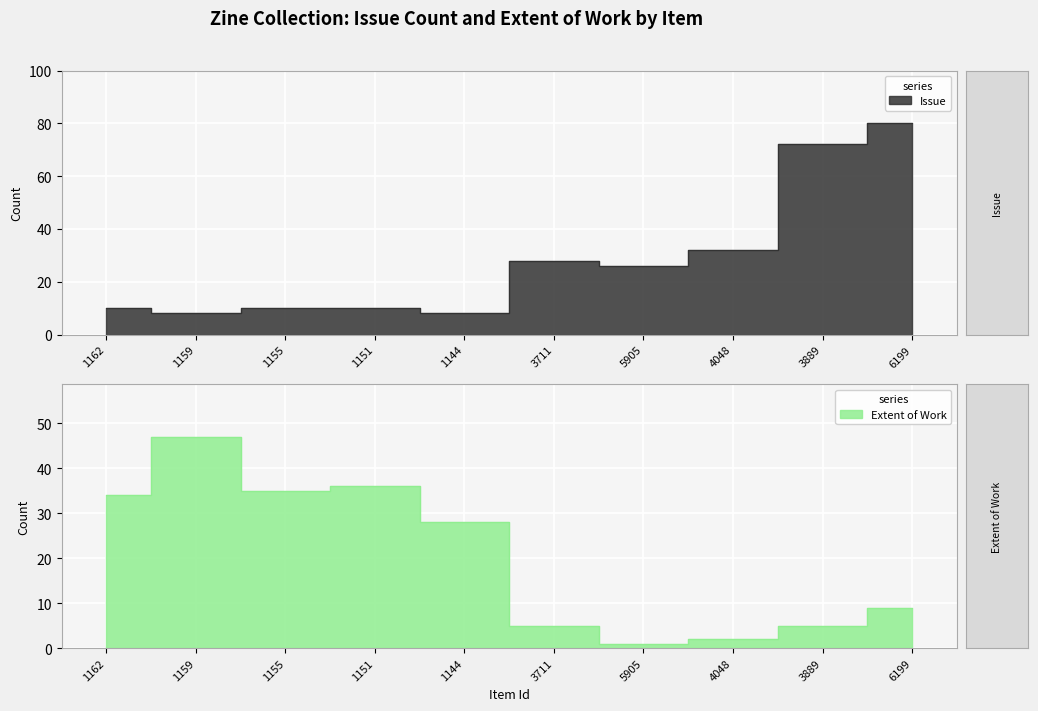

At 4048, list the series in order from largest to smallest.

Issue, Extent of Work